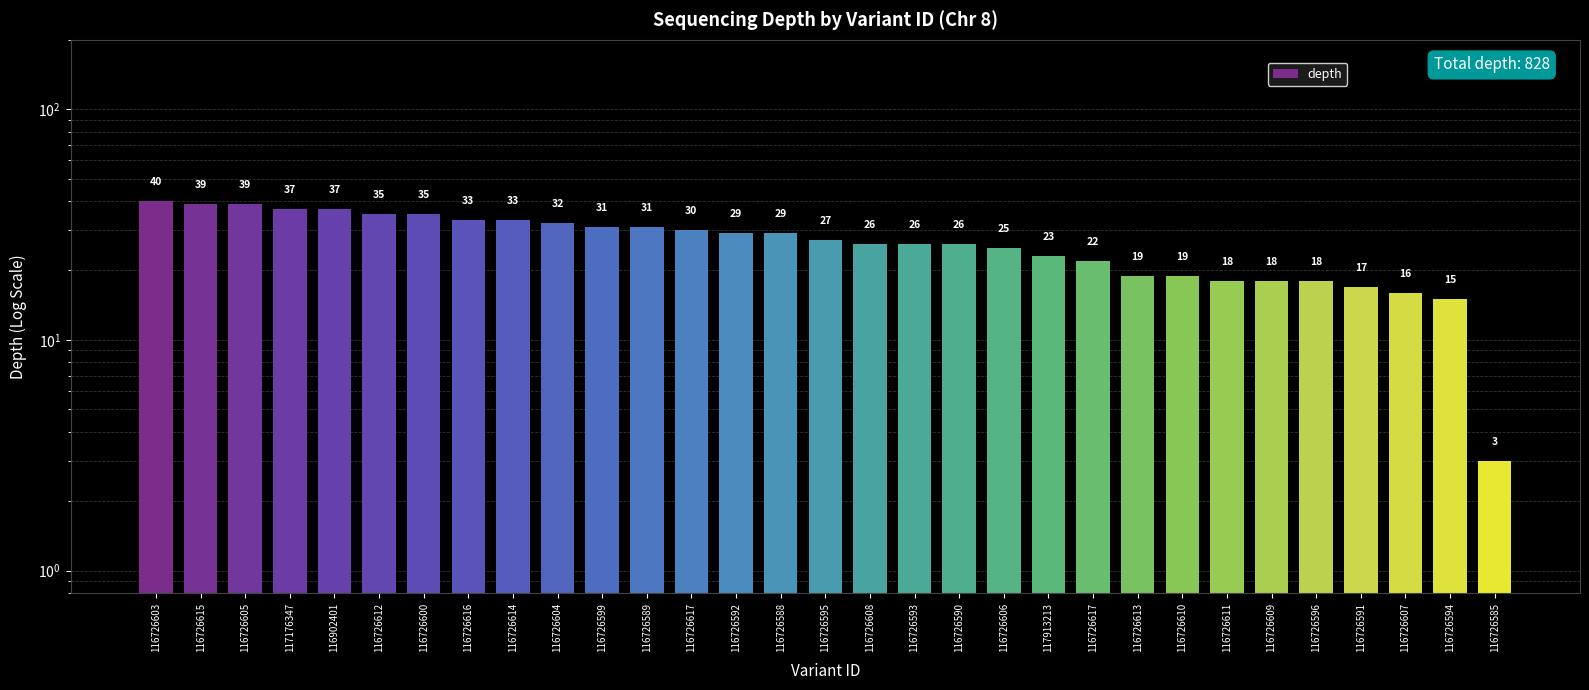

List the labels in order of value, largest first.

116726603, 116726615, 116726605, 117176347, 116902401, 116726612, 116726600, 116726616, 116726614, 116726604, 116726599, 116726589, 116726617, 116726592, 116726588, 116726595, 116726608, 116726593, 116726590, 116726606, 117913213, 116726617, 116726613, 116726610, 116726611, 116726609, 116726596, 116726591, 116726607, 116726594, 116726585